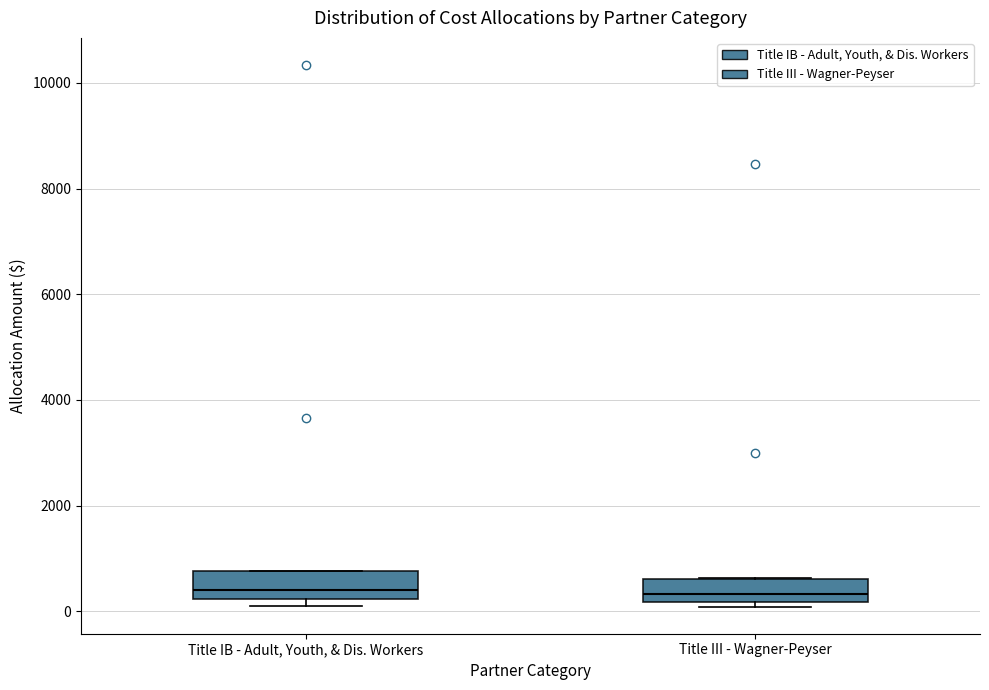

Where is the lower edge of the box for Title IB - Adult, Youth, & Dis. Workers on the y-axis? The values are not printed on the chart, so give them approximately, as read against the axis.

200